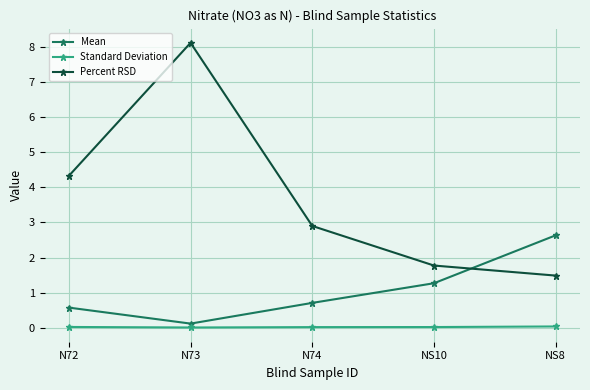

At which category does Mean reach its first local valley?

N73